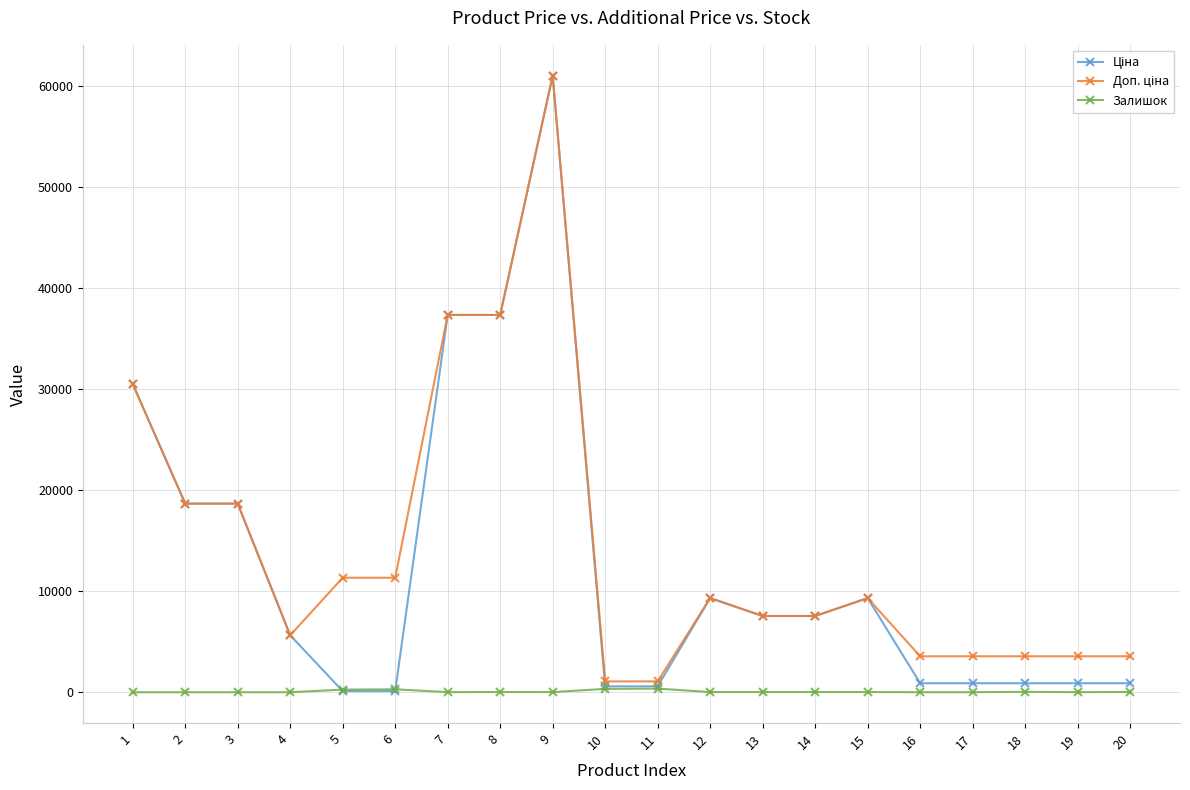

What is the average value of the Залишок series?

73.0